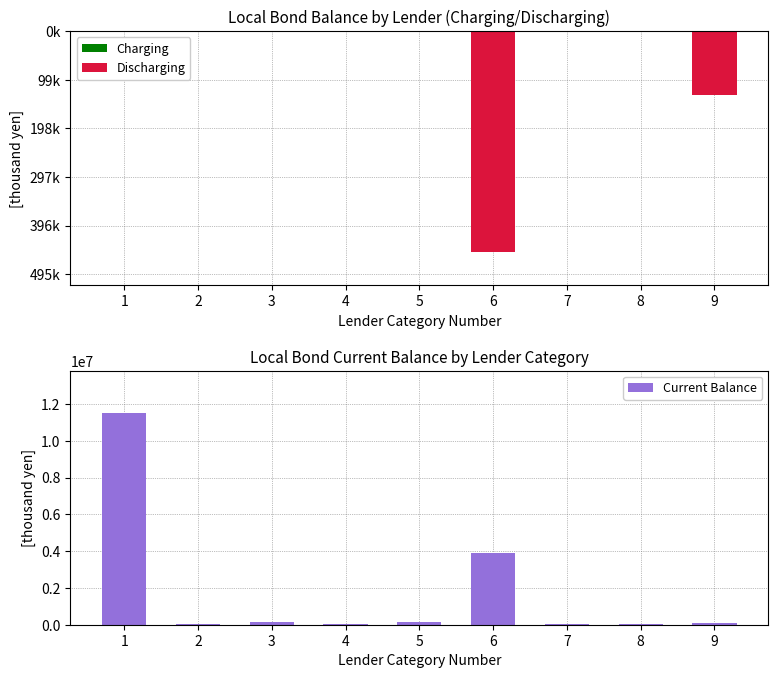

At how many categories does at least one series exceed 11457998?

1